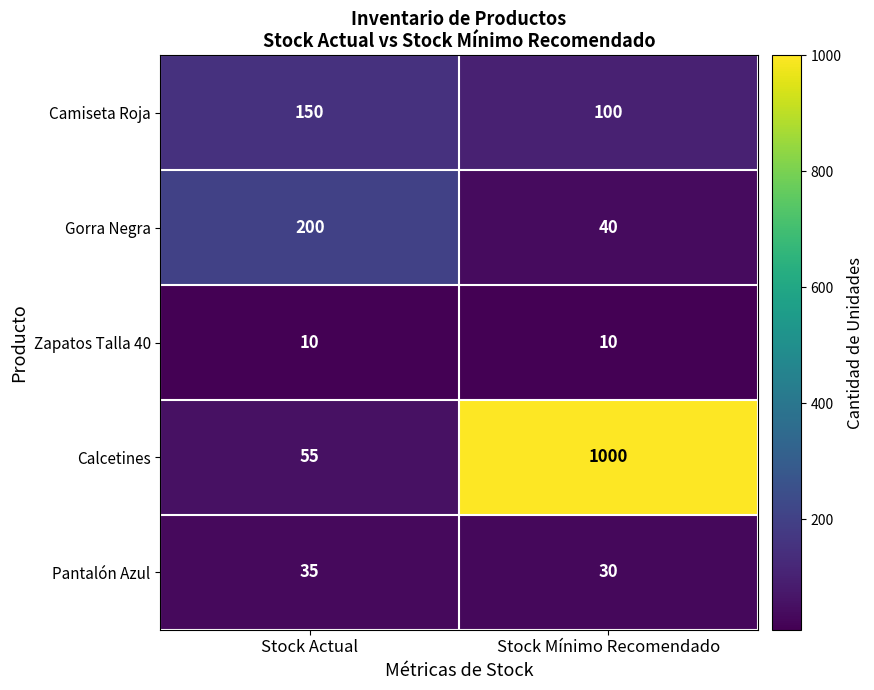

What is the sum of the Camiseta Roja values at Stock Mínimo Recomendado and Stock Actual?

250